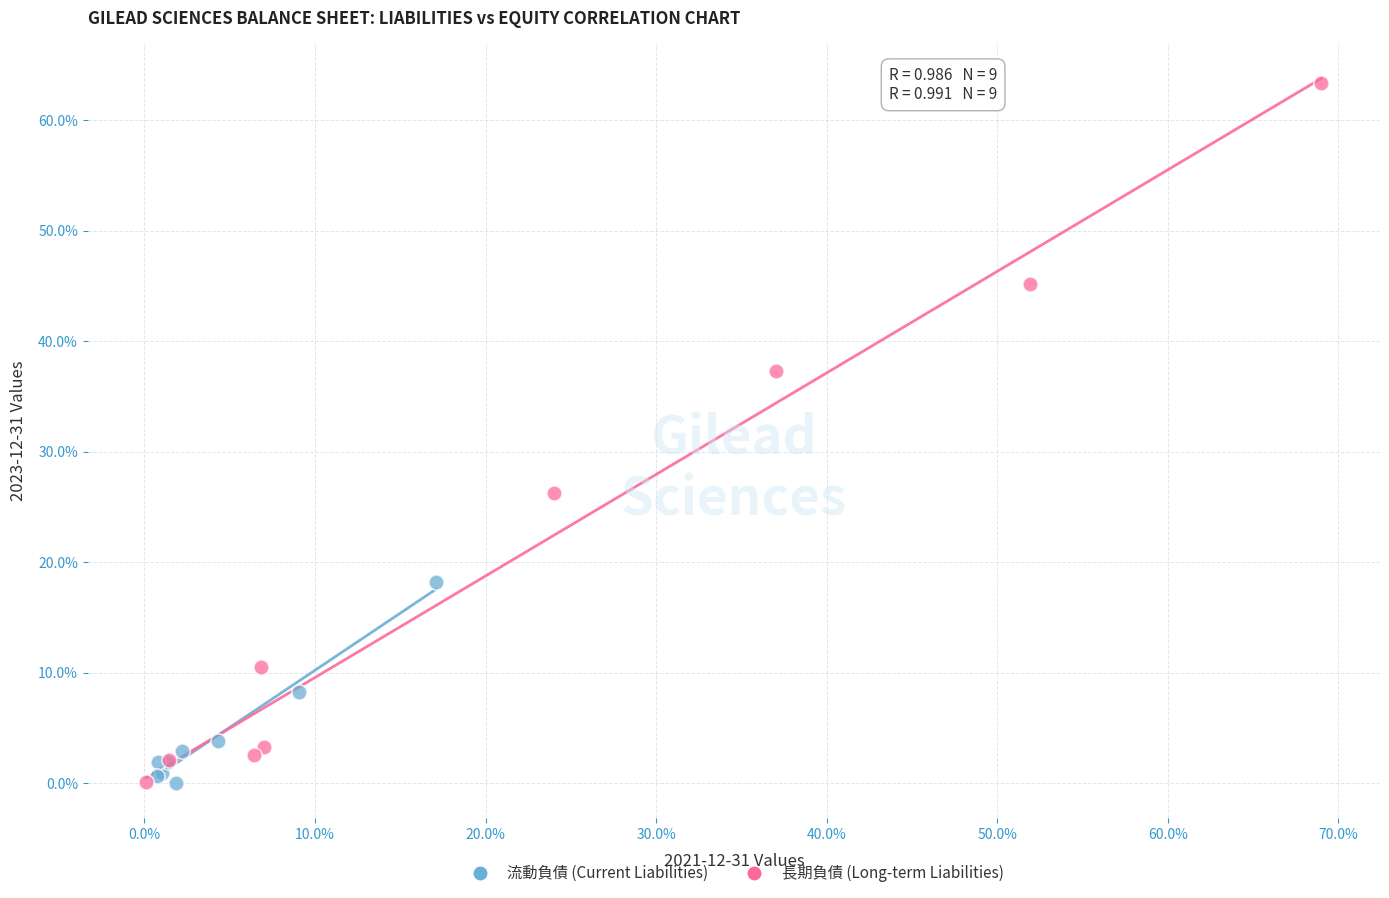

What are all the series names shown in the legend?

流動負債 (Current Liabilities), 長期負債 (Long-term Liabilities)